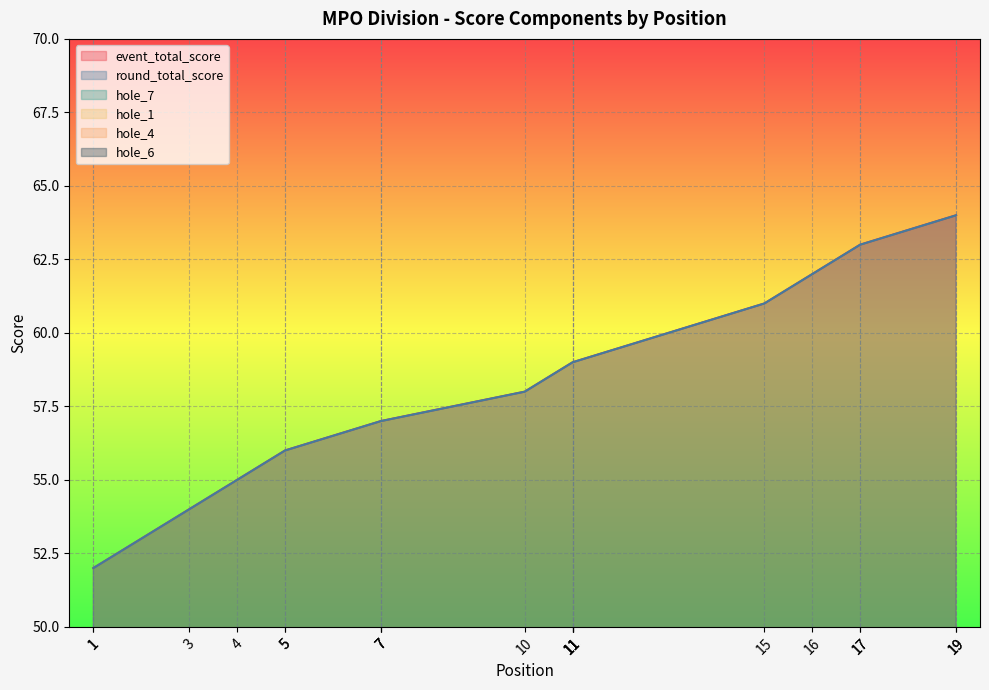

Is it true that event_total_score equals 59 at 11?

True